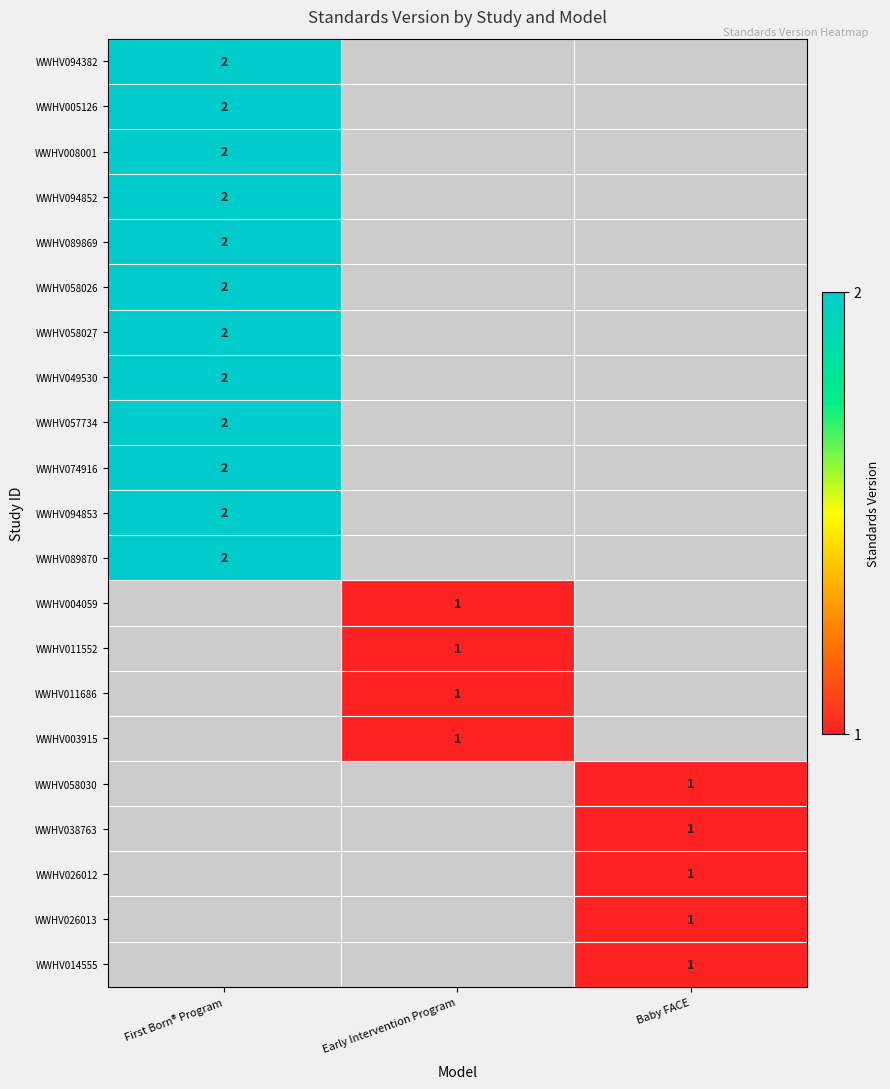

At how many categories does at least one series exceed 1?

1